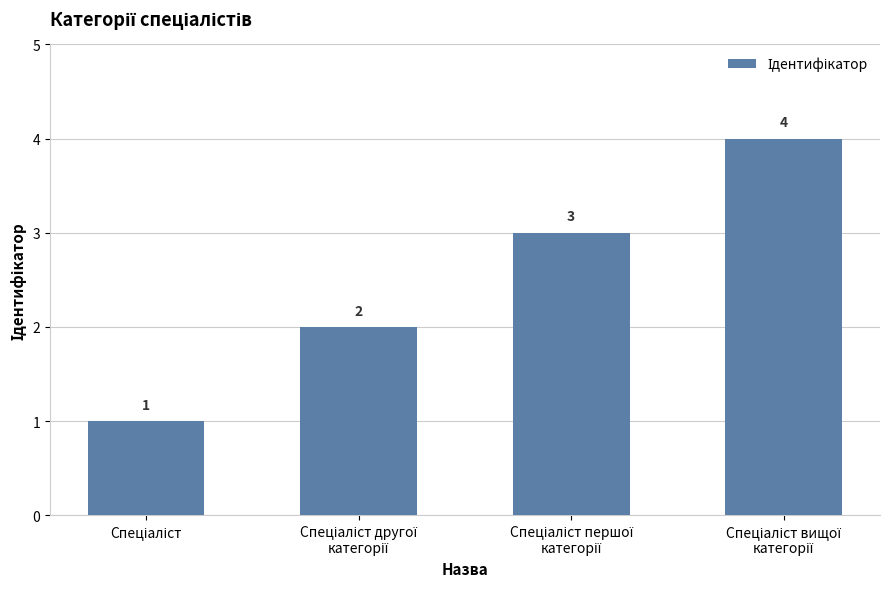

What is the difference between the maximum and minimum values?

3